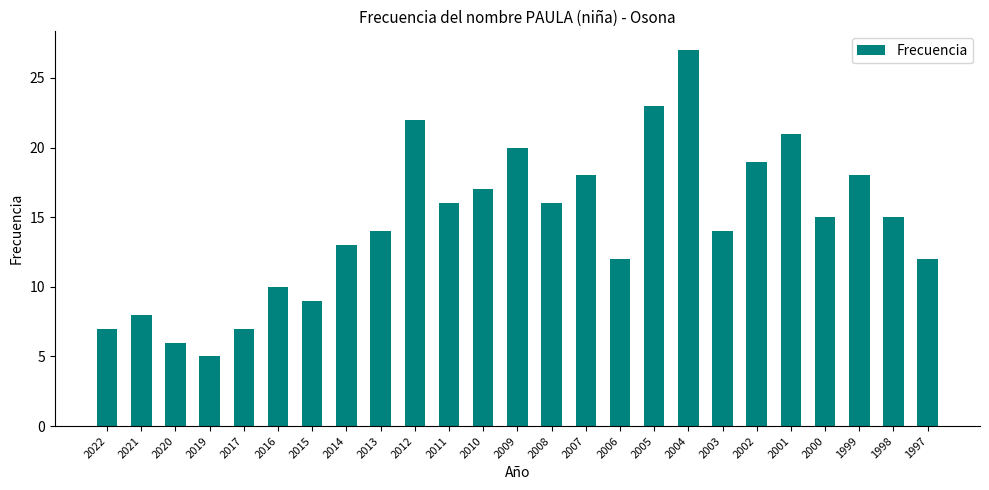

What is the maximum value shown in the chart?

27